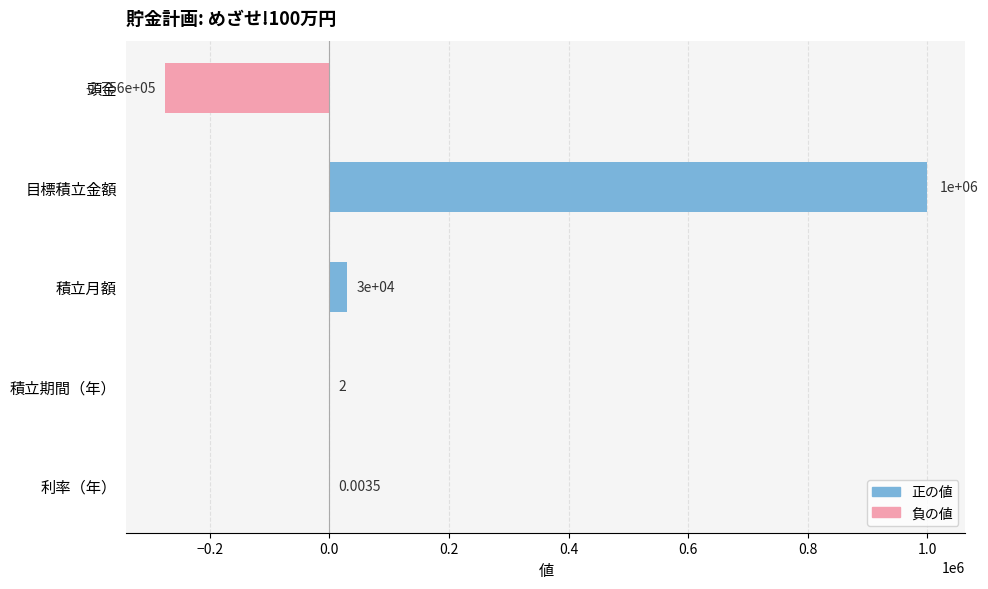

Which label corresponds to the largest value in the chart?

目標積立金額